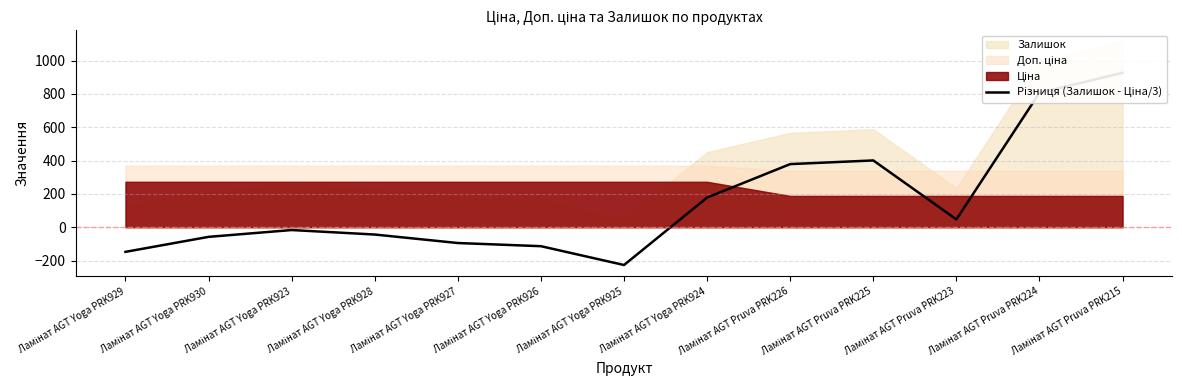

How many positive values are there?

6